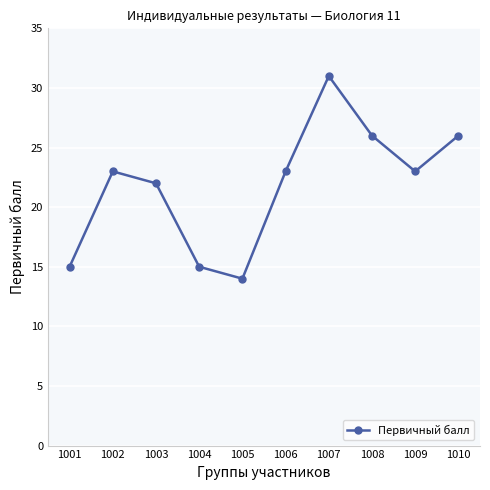

How many points are lower than both their immediate neighbors (excluding endpoints)?

2